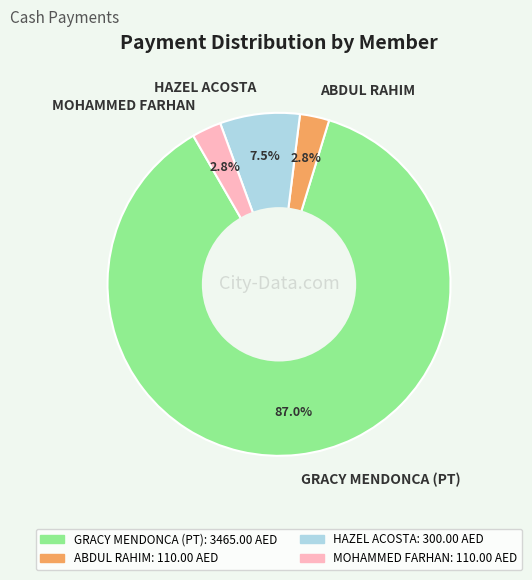

Which slice is the largest?

GRACY MENDONCA (PT)